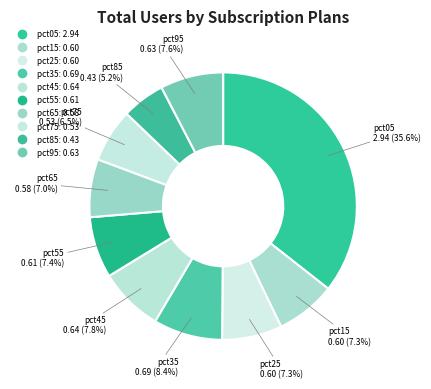

Is it true that pct85 is 5% of the pie?

True